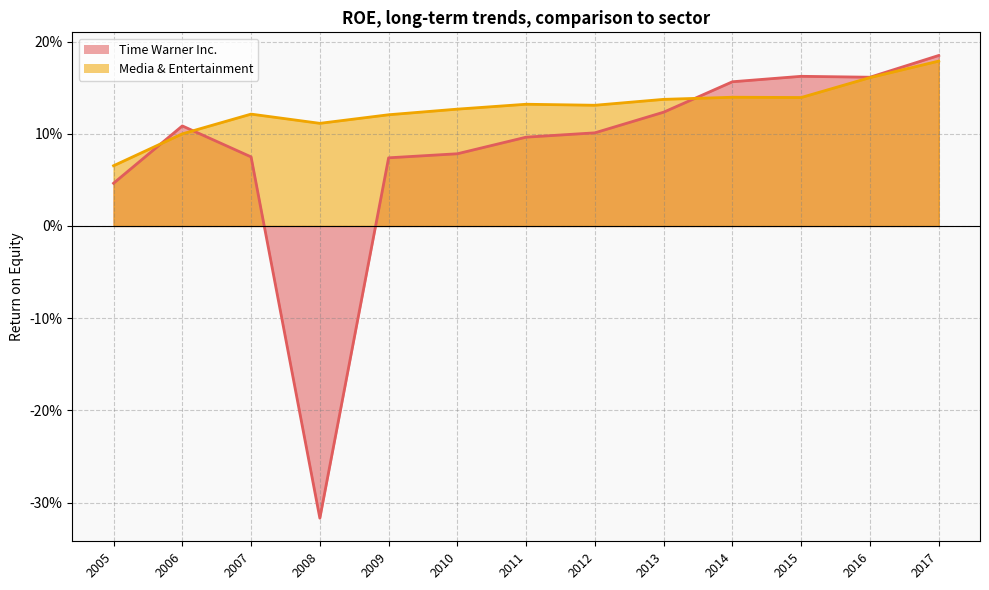

Does the chart display data point markers on the line(s)?

No